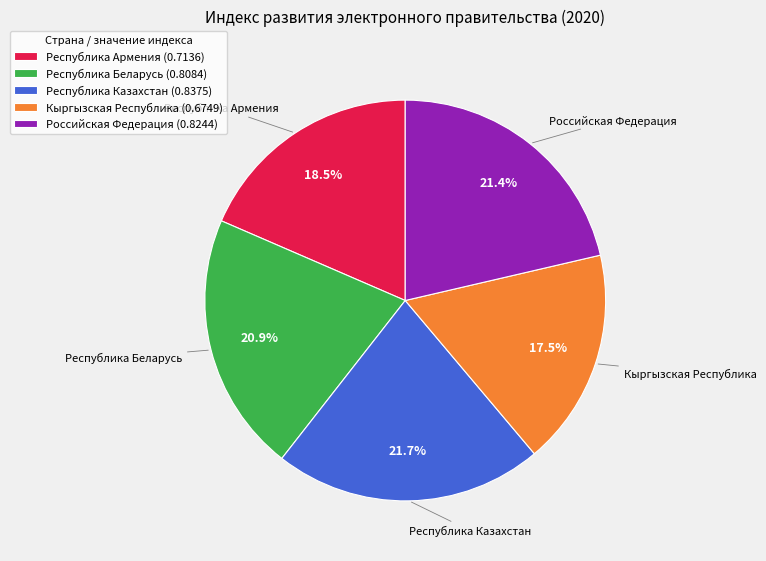

Which has a higher value, Республика Казахстан or Республика Армения?

Республика Казахстан